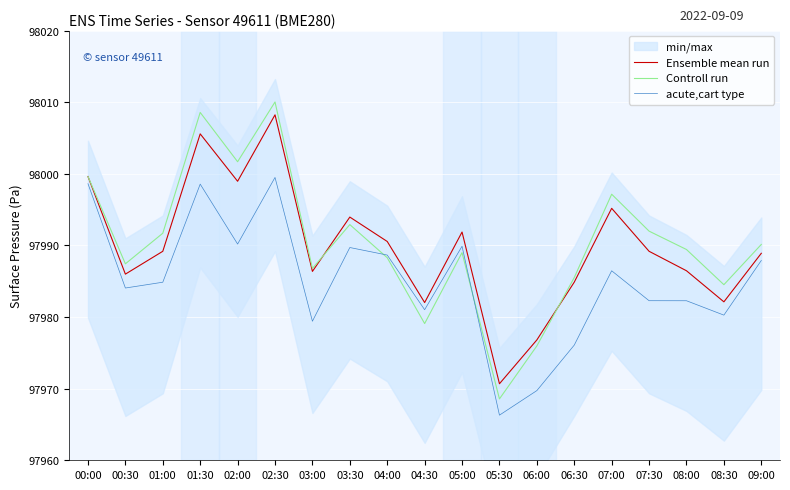

List the labels in order of Ensemble mean run value, largest first.

02:30, 01:30, 00:00, 02:00, 07:00, 03:30, 05:00, 04:00, 01:00, 07:30, 09:00, 08:00, 03:00, 00:30, 06:30, 08:30, 04:30, 06:00, 05:30